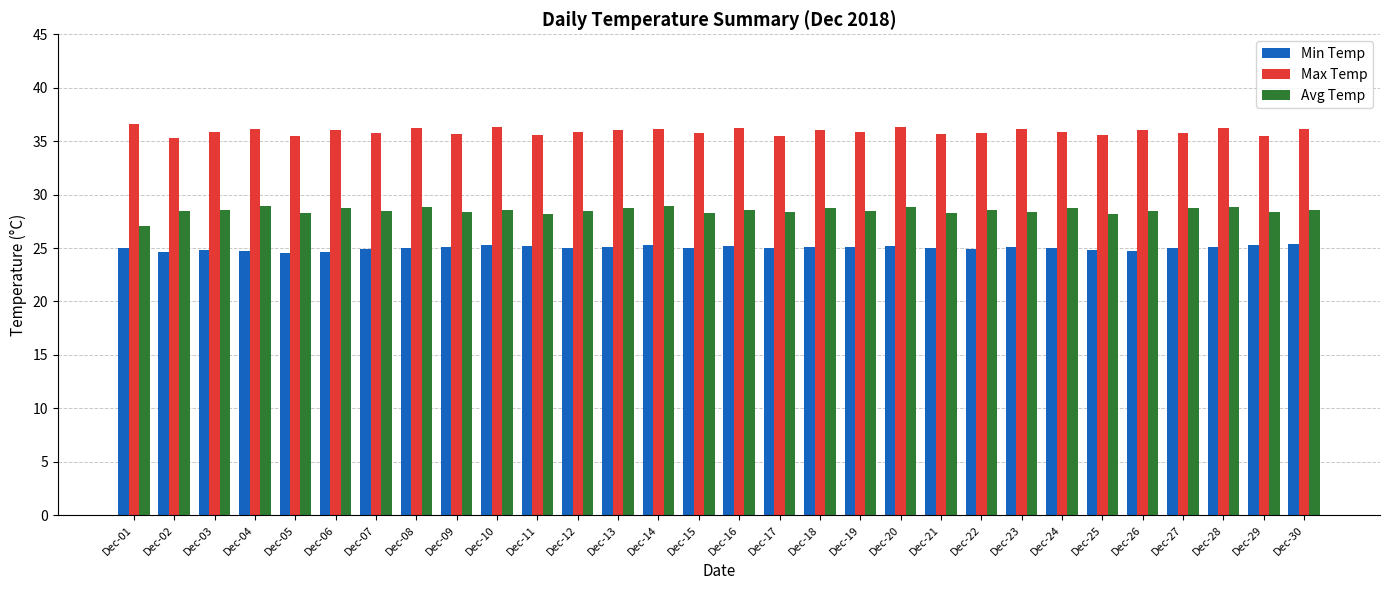

At Dec-15, list the series in order from smallest to largest.

Min Temp, Avg Temp, Max Temp